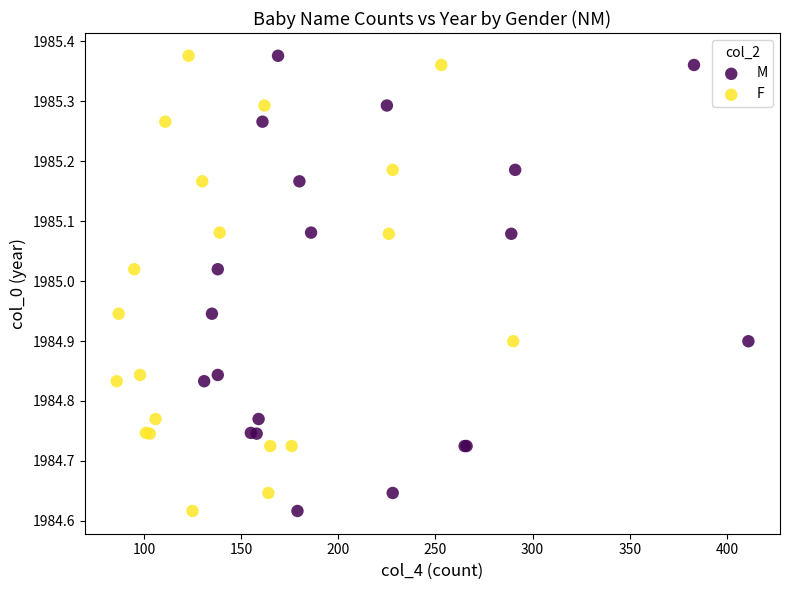

What are all the series names shown in the legend?

M, F